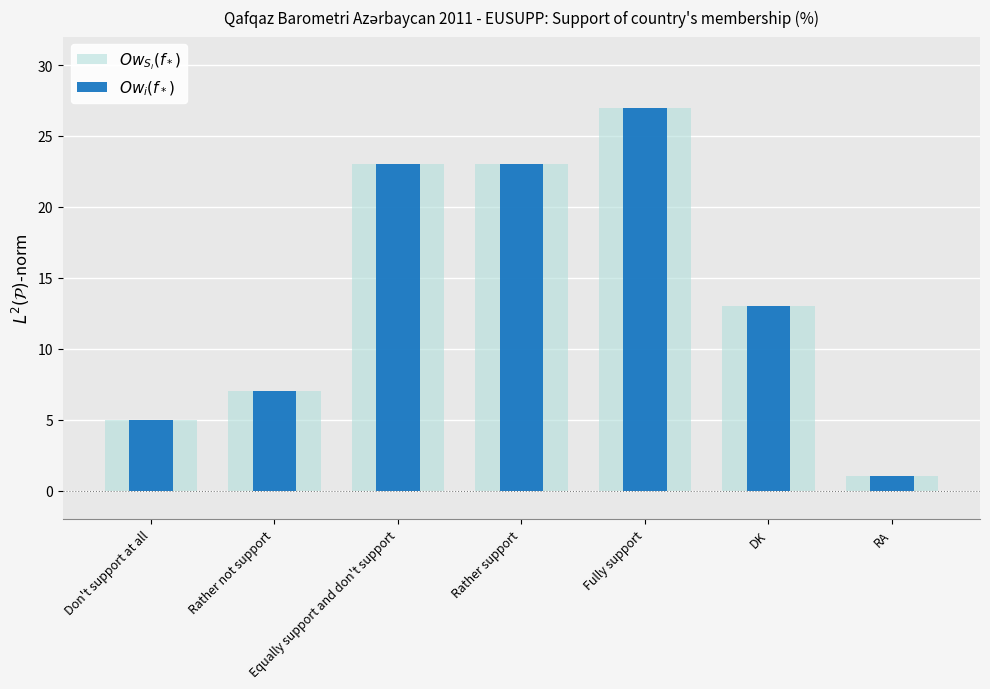

What is the value of the $Ow_i(f_*)$ bar at the 5th from the left?

27